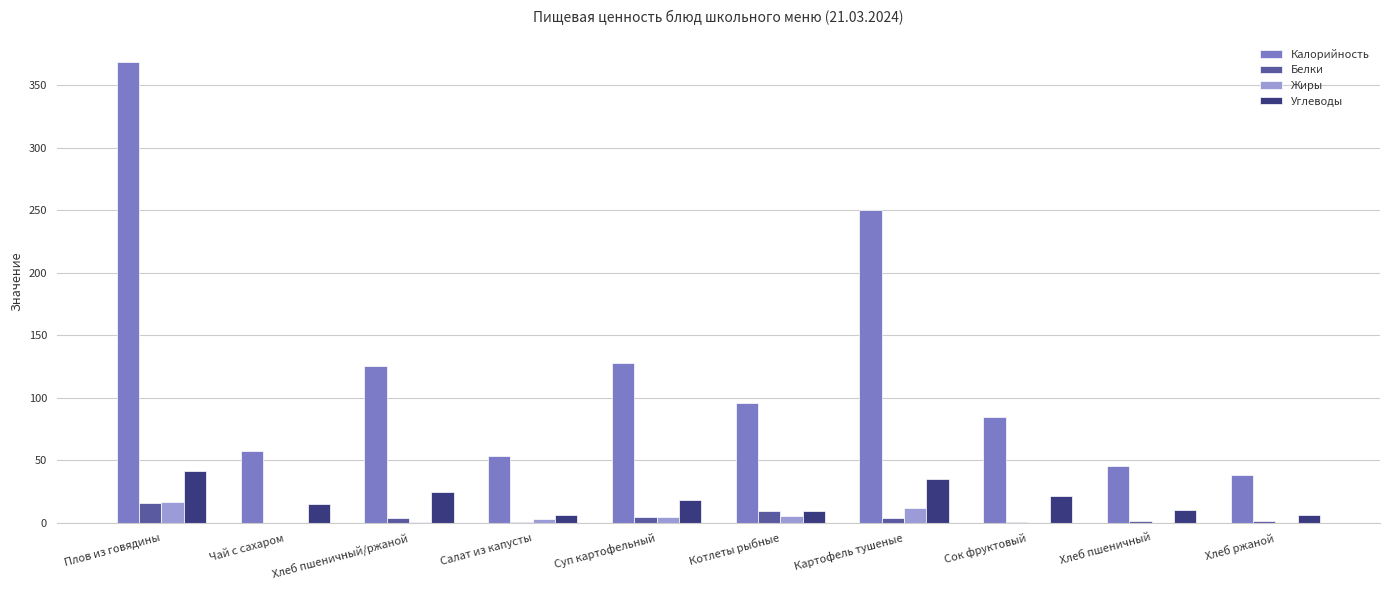

Where does the Углеводы series first go above 18?

Плов из говядины